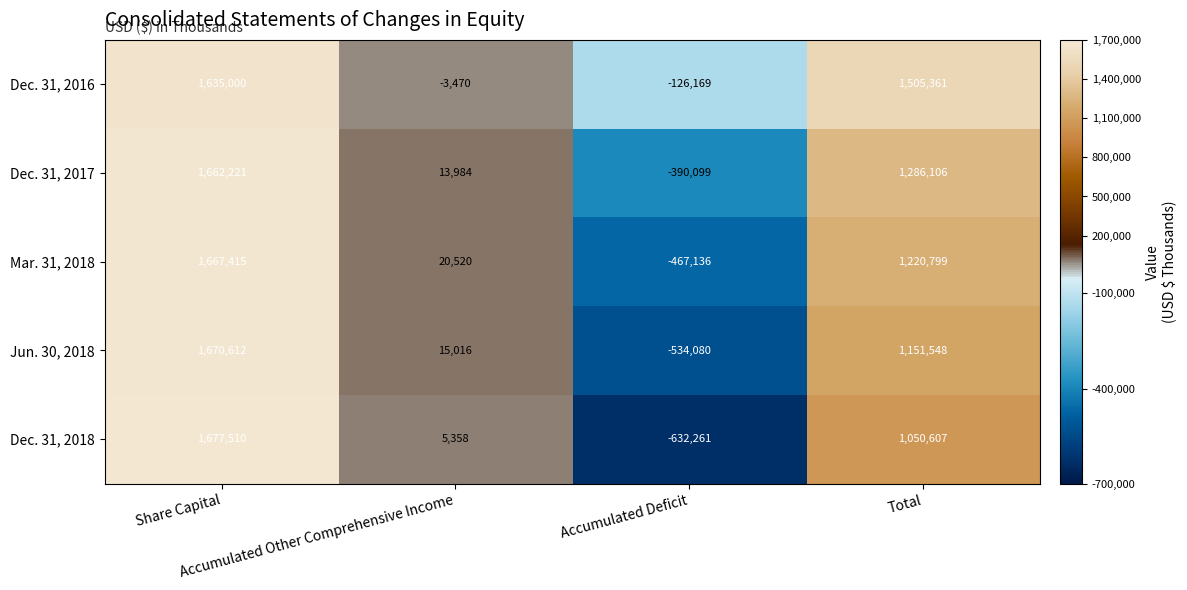

Which series has the widest spread of values?

Dec. 31, 2018